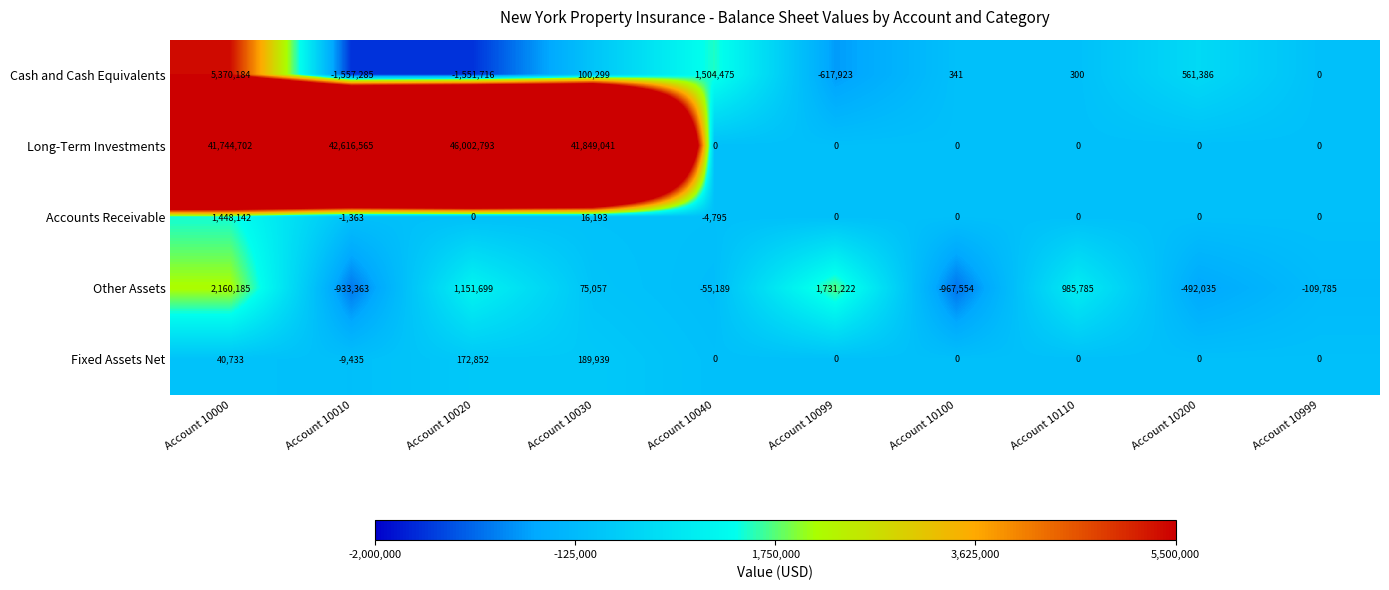

What is the maximum value shown in the chart?

46002793